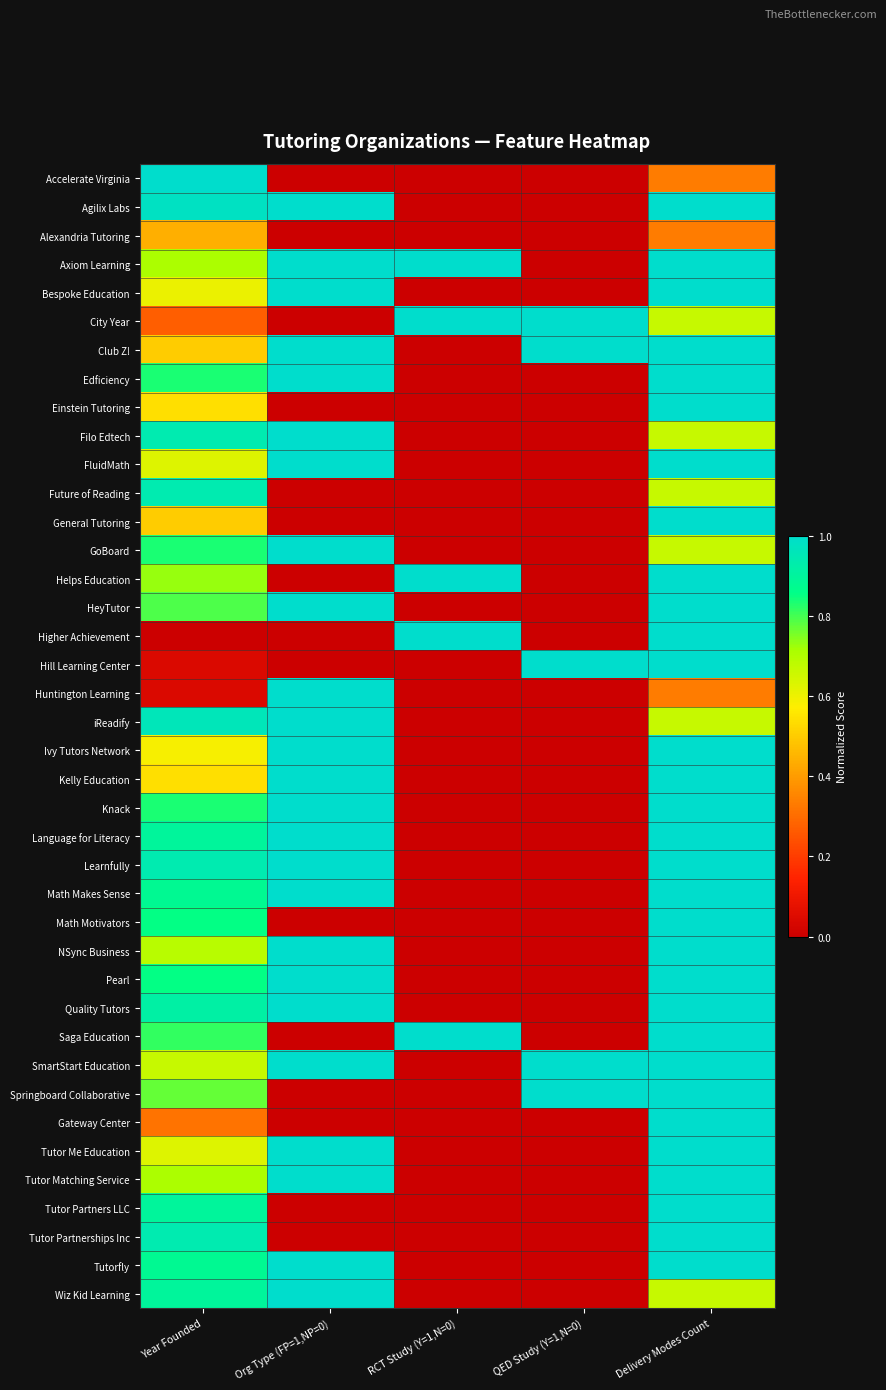

Which series has the largest total across all categories?

Axiom Learning